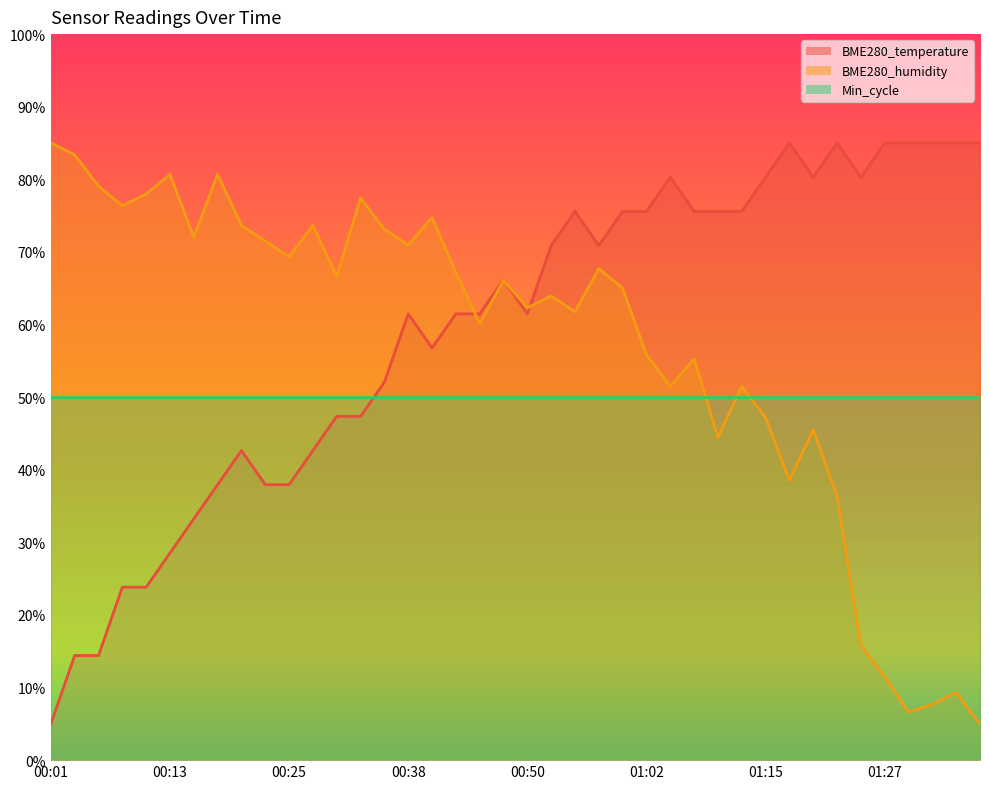

What is the maximum value for BME280_temperature?

85.0